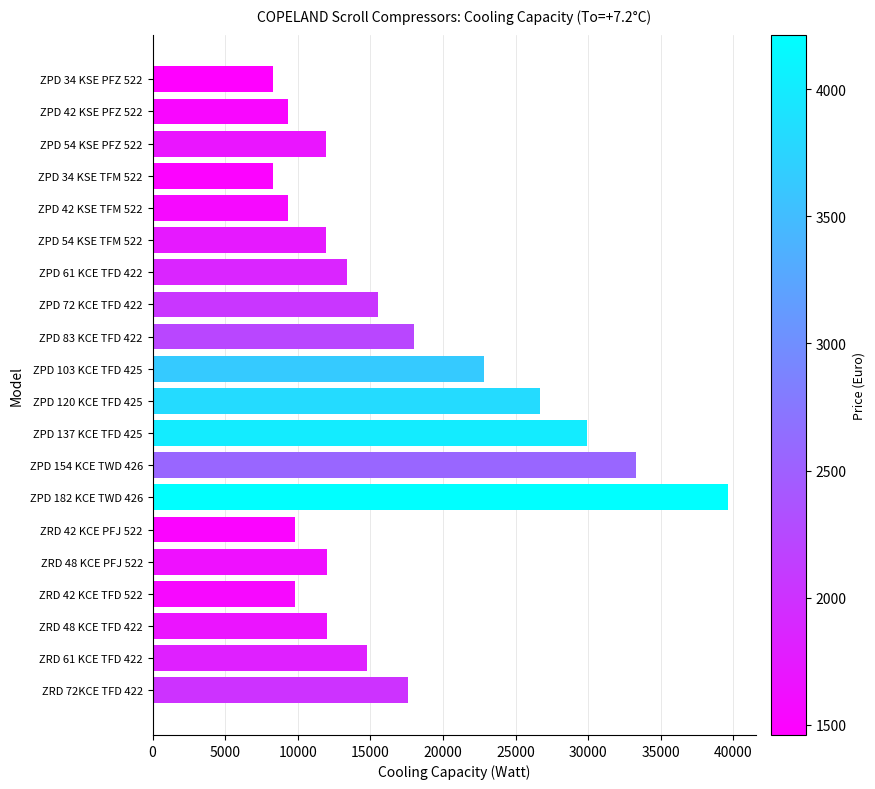

What is the change in value from ZPD 42 KSE PFZ 522 to ZPD 34 KSE TFM 522?

-1030